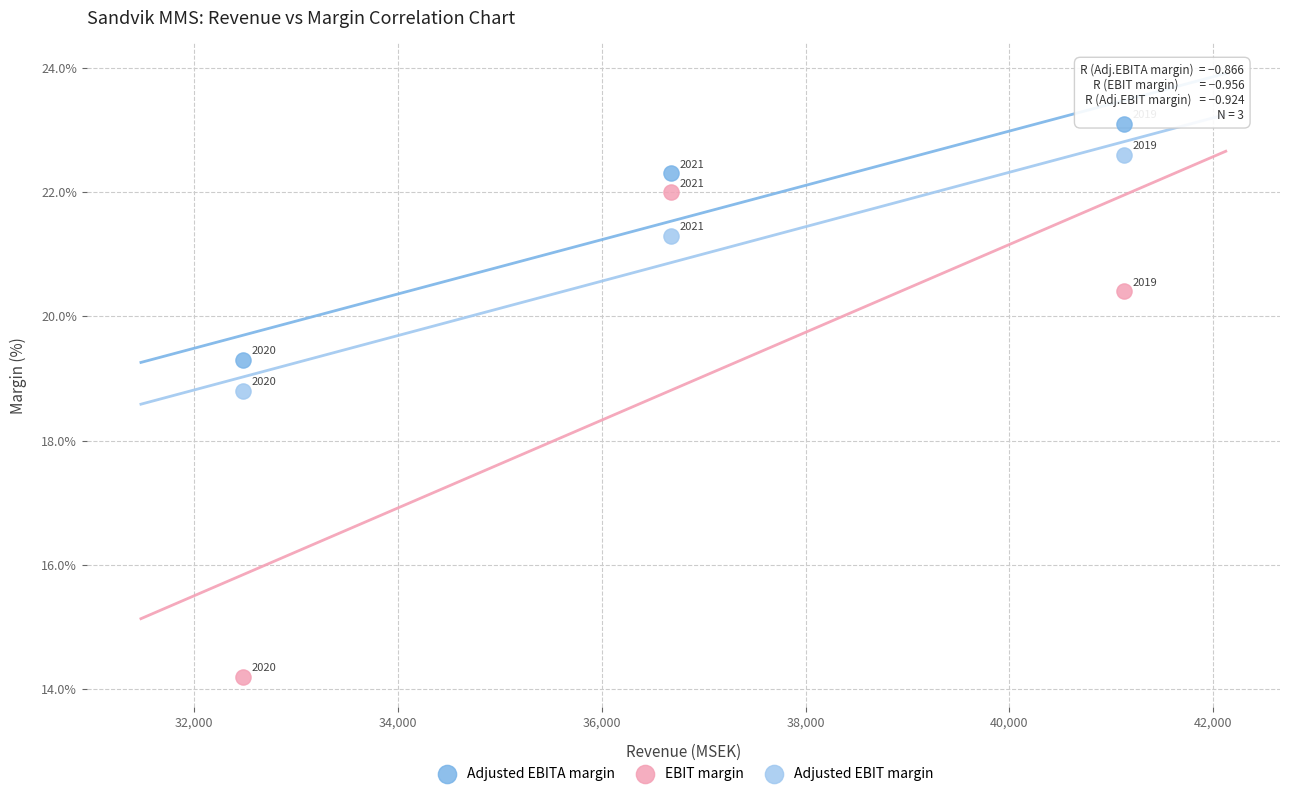

In the Adjusted EBITA margin series, what Y value is closest to 21?

22.3